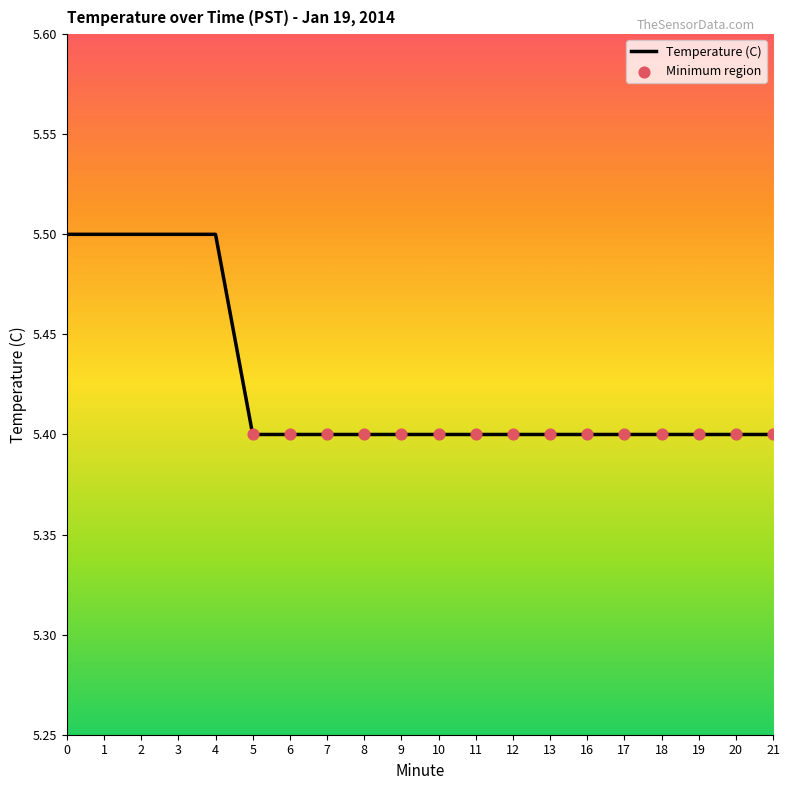

Approximately how many times larger is the value at 10 compared to 1?

1.0